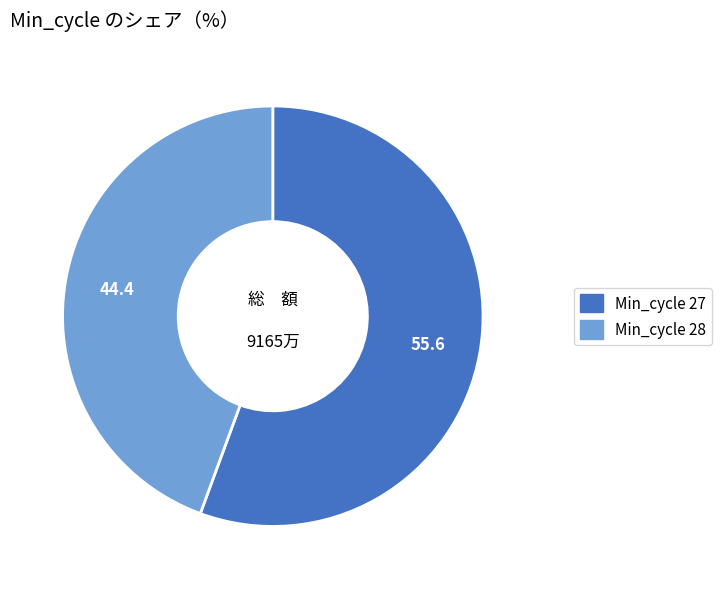

The Min_cycle 27 slice represents 56% of the pie. True or false?

True